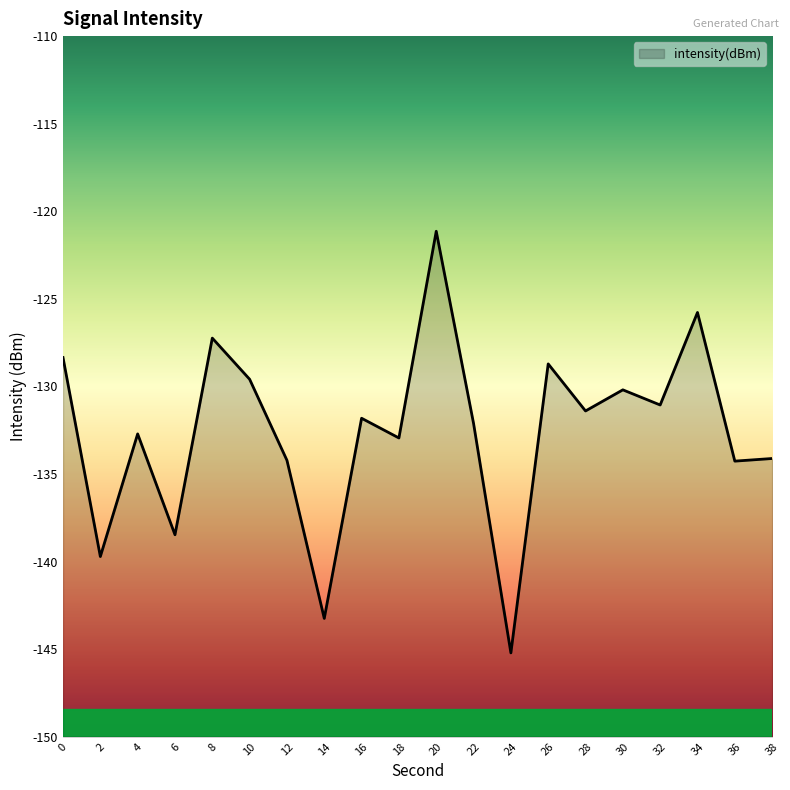

Reading left to right, transcribe all the data shown in this chart.

0=-128.4	2=-139.7	4=-132.7	6=-138.5	8=-127.2	10=-129.6	12=-134.2	14=-143.2	16=-131.8	18=-132.9	20=-121.1	22=-132.1	24=-145.2	26=-128.7	28=-131.4	30=-130.2	32=-131.1	34=-125.8	36=-134.3	38=-134.1